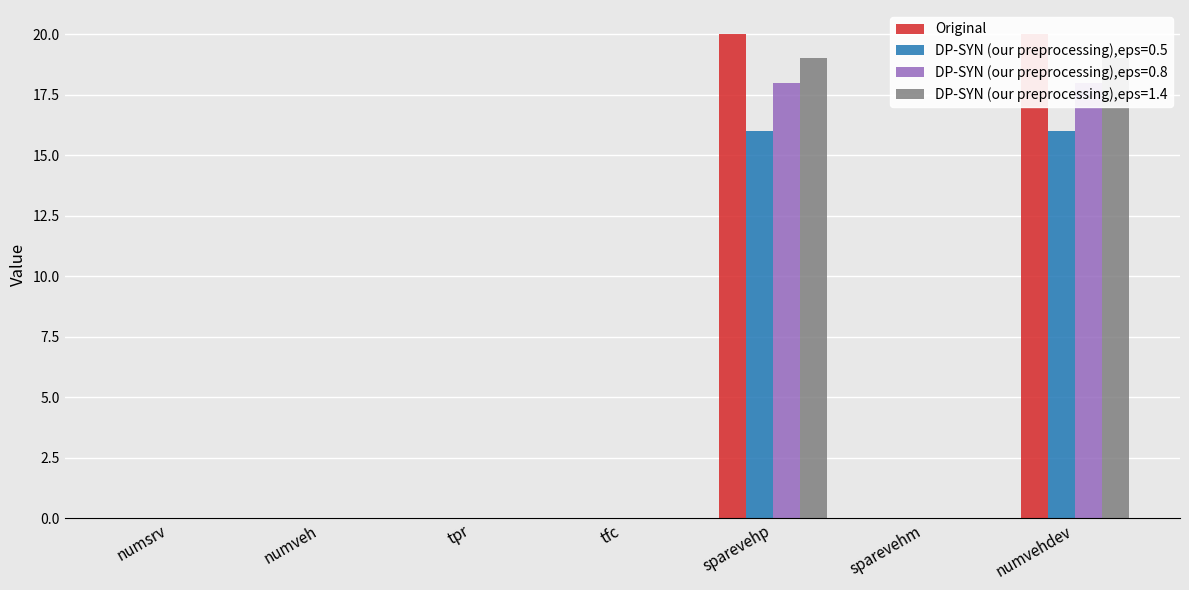

What is the label of the 5th bar from the left?

sparevehp